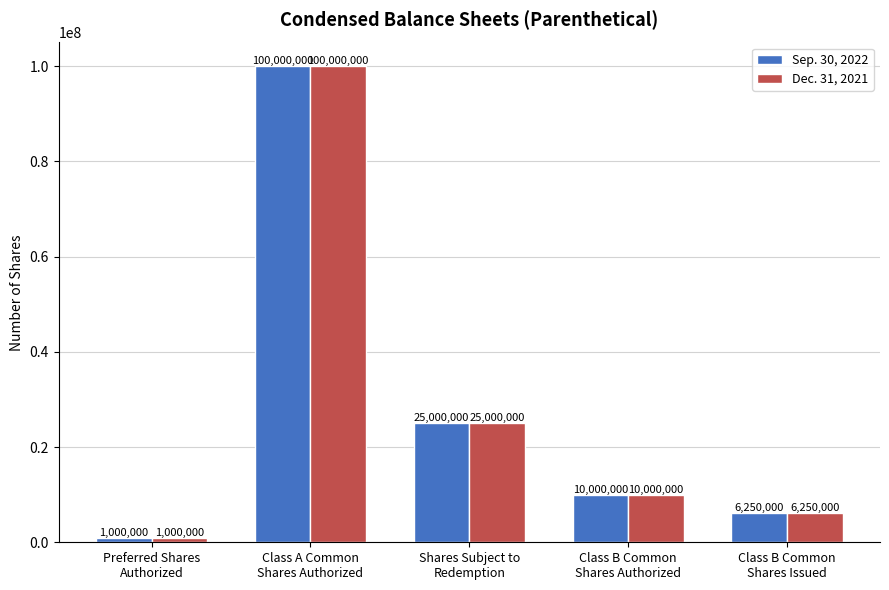

At how many categories does at least one series exceed 8649422?

3